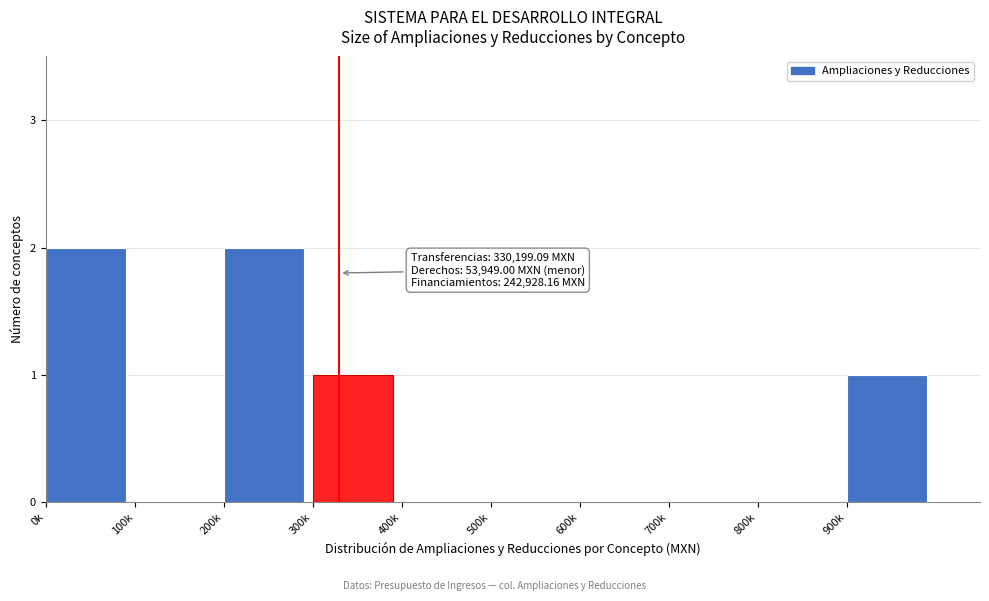

Reading right to left, list all the values displayed in this chart.

900k=1	800k=0	700k=0	600k=0	500k=0	400k=0	300k=1	200k=2	100k=0	0k=2